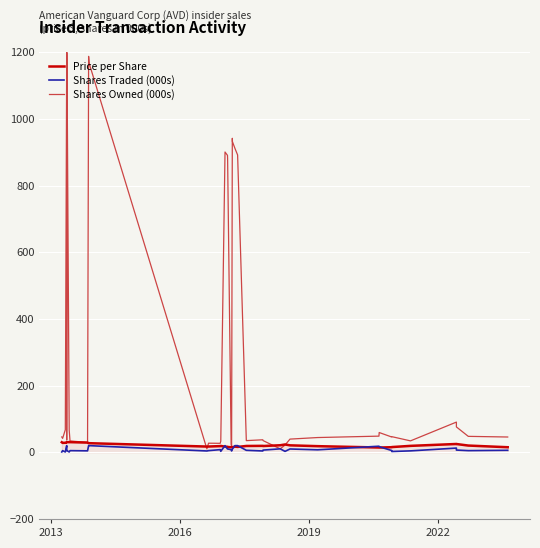

How many data points does each series have?

40